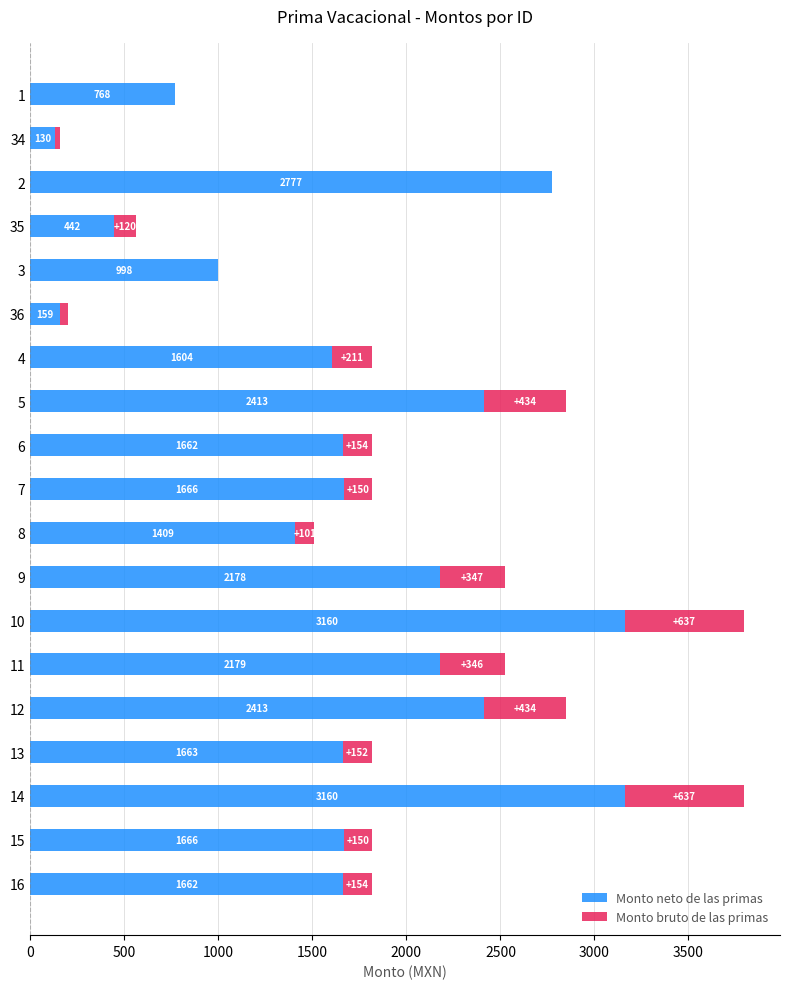

What is the maximum value for Monto neto de las primas?

3159.8